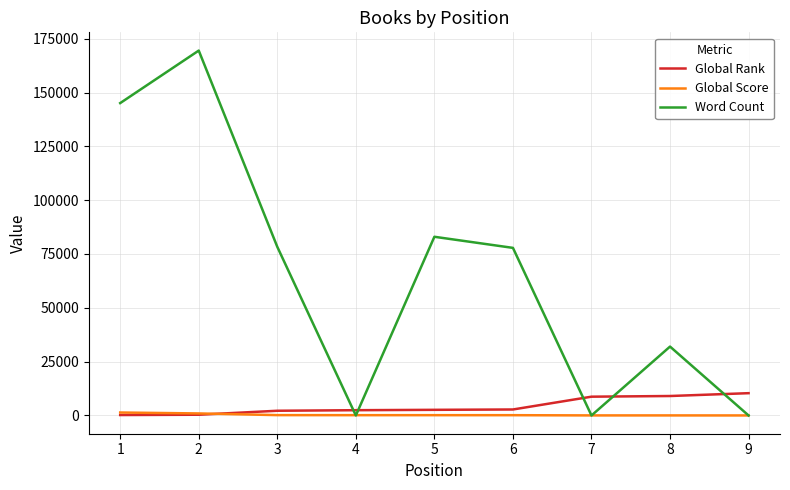

What is the maximum value shown in the chart?

169481